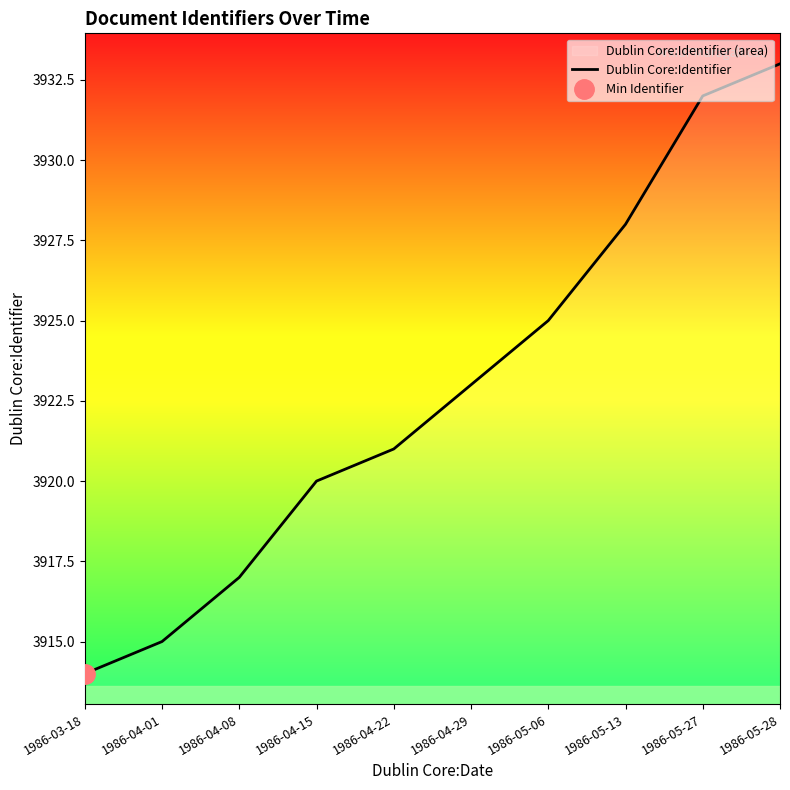

How many values are below 3923?

5